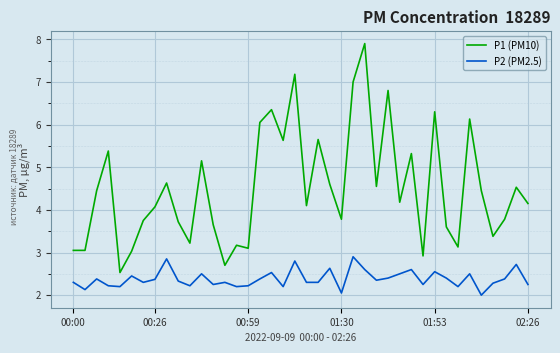

Rank the series by their maximum value, from lowest to highest.

P2 (PM2.5), P1 (PM10)